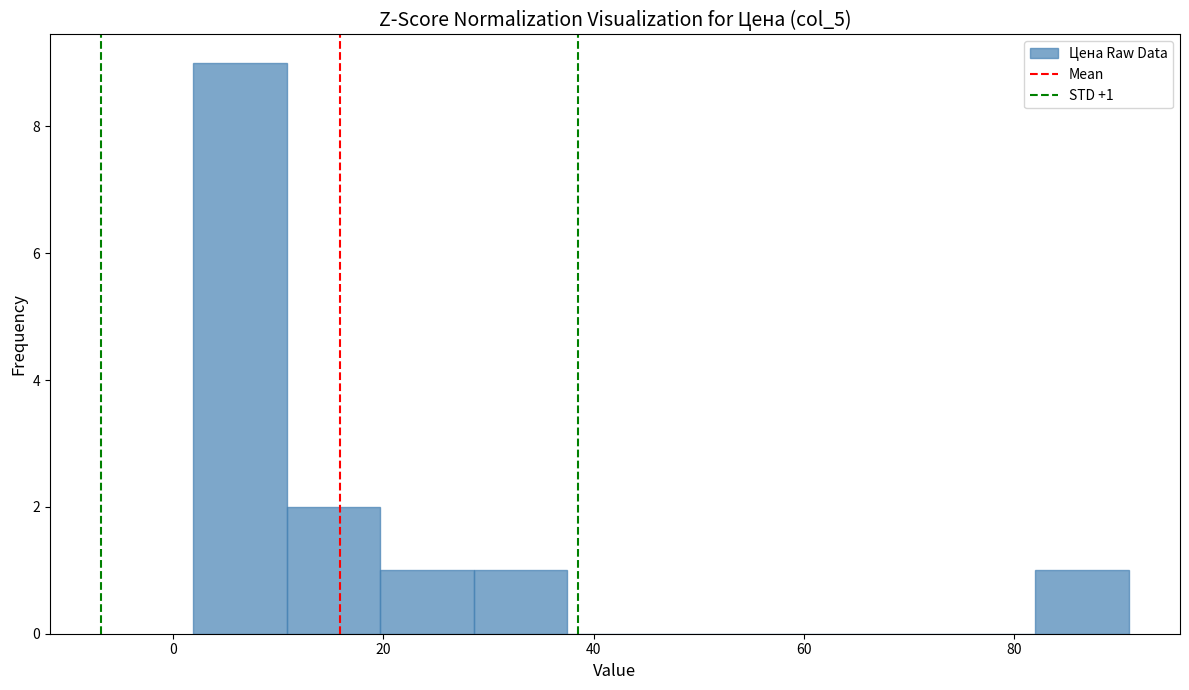

Over which range of the x-axis is the bar tallest?

2 to 10